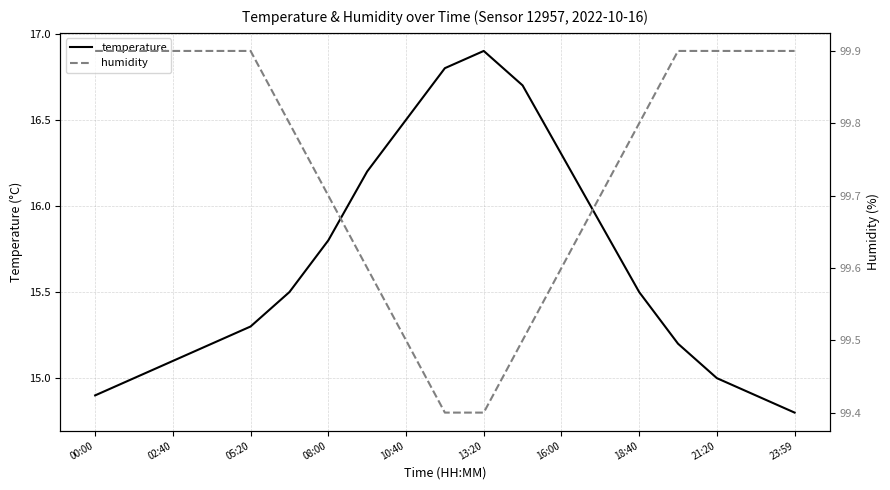

At which label does temperature reach its peak?

13:20